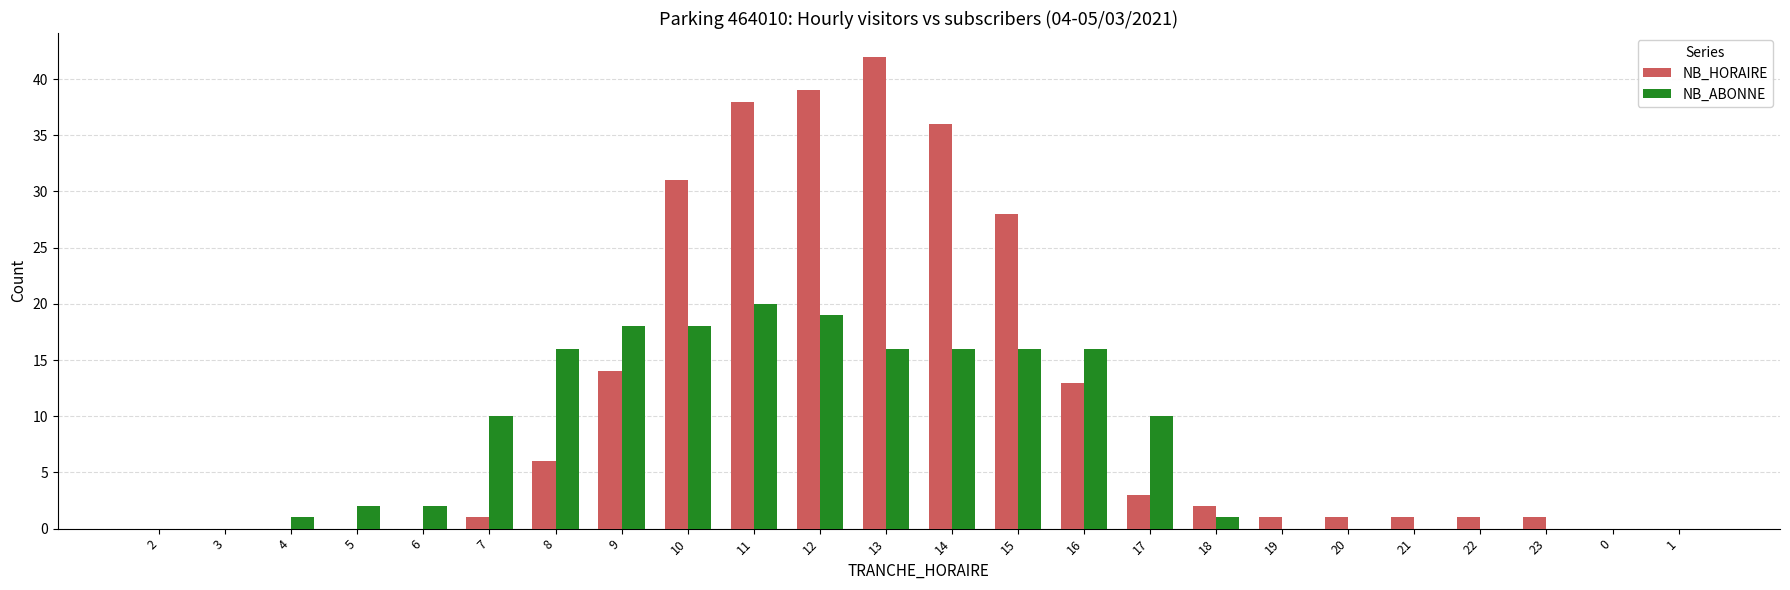

Are the bars horizontal?

No